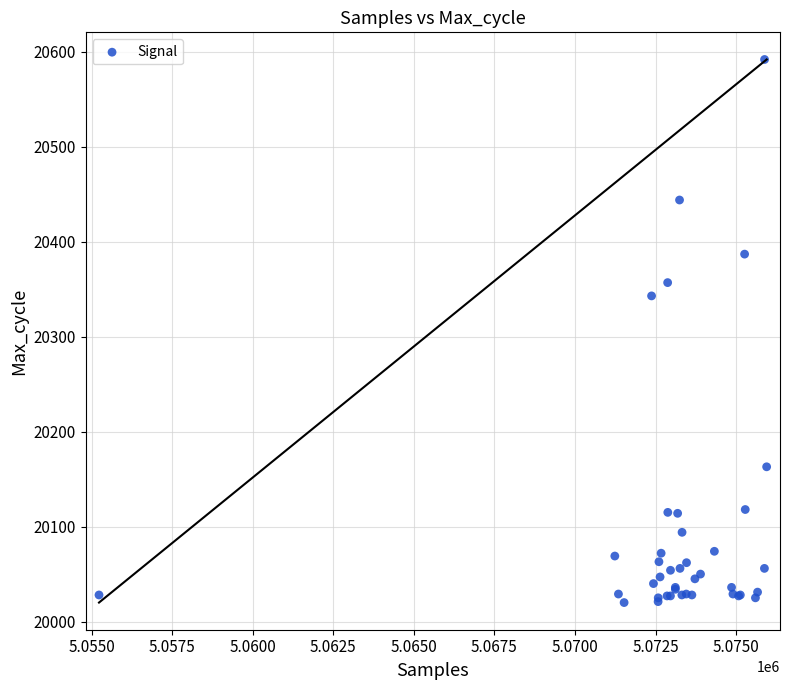

What Y value in the scatter plot is closest to 20306?

20343